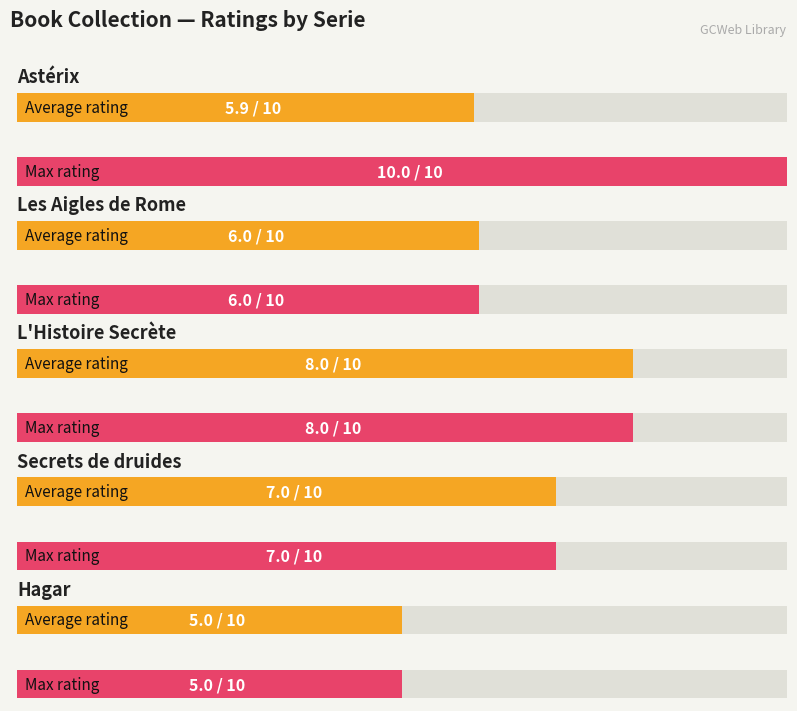

What are all the series names shown in the legend?

Average rating, Max rating